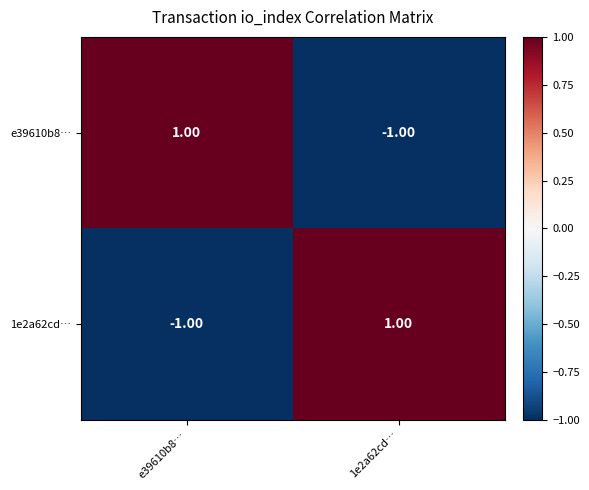

Rank the series at 1e2a62cd… from highest to lowest value.

1e2a62cd…, e39610b8…